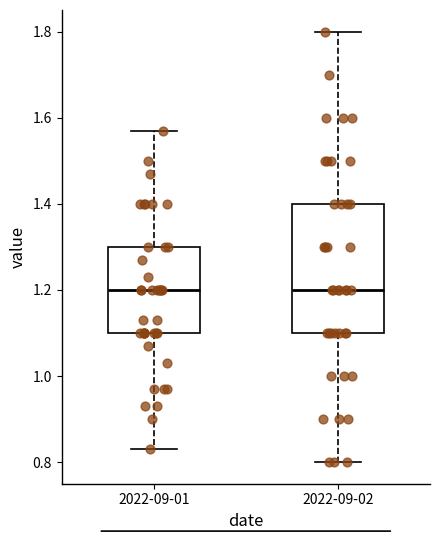

Which box is the tallest, from its lower edge to its upper edge?

2022-09-02